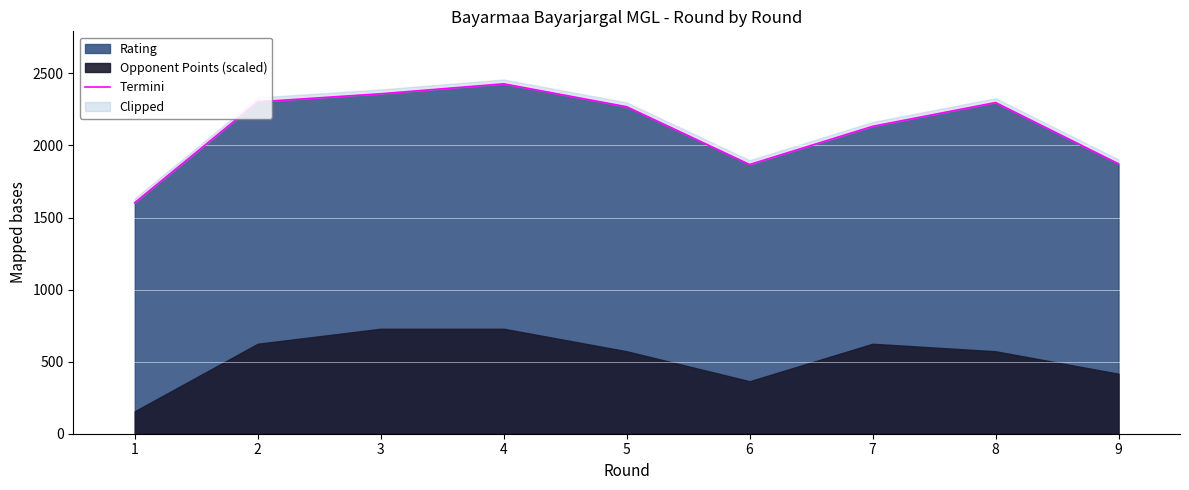

Where does the data first go above 2269?

2